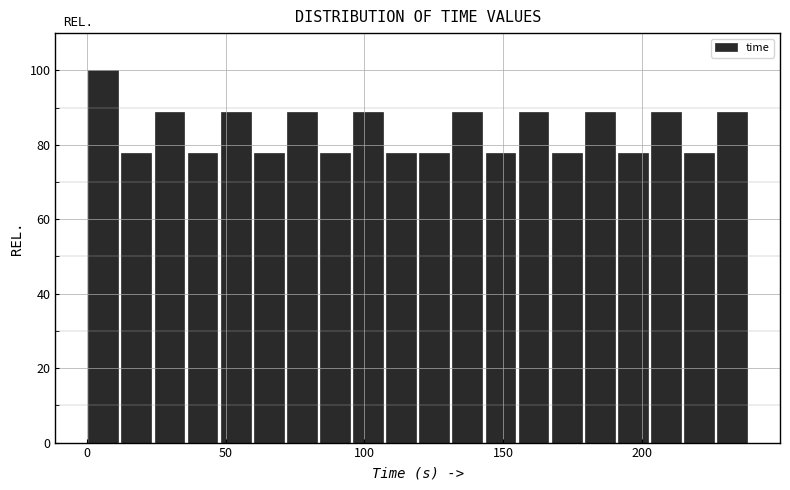

Around what value on the x-axis is the tallest bar? Give the approximate position of its centre, as read against the axis.

5